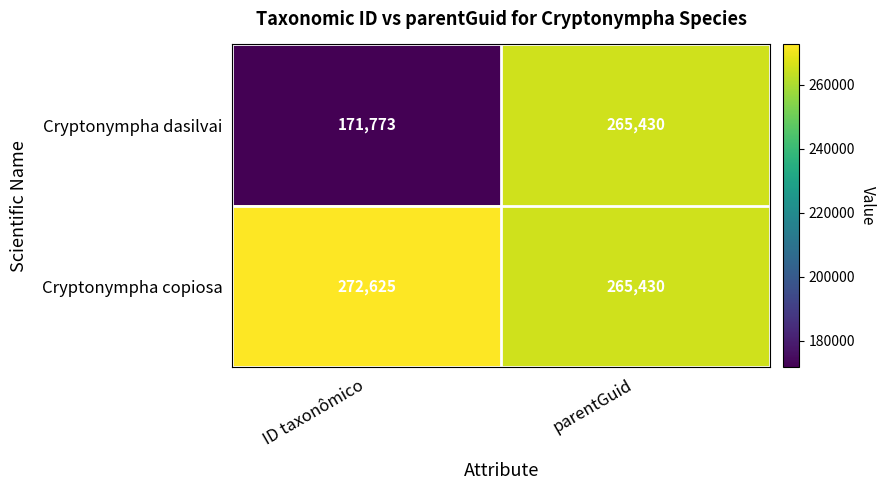

Which series has the widest spread of values?

Cryptonympha dasilvai